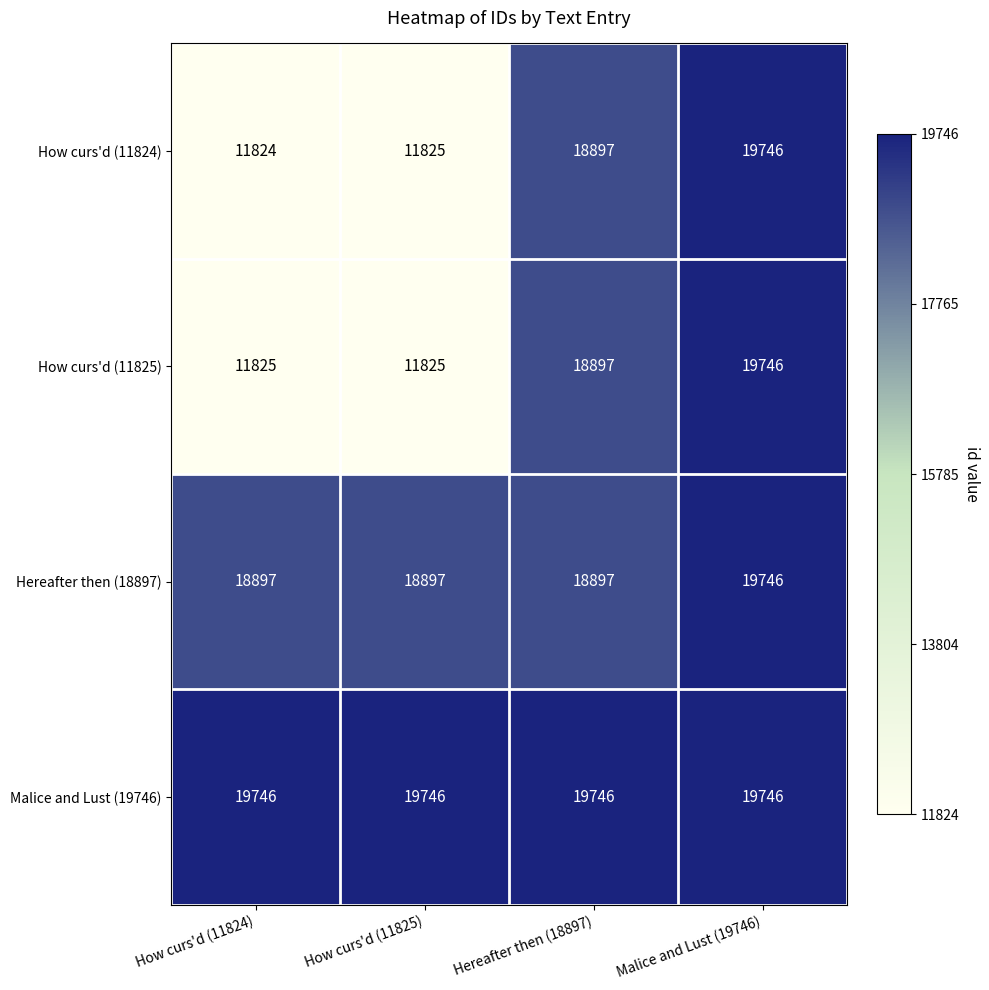

Which series has the largest total across all categories?

Malice and Lust (19746)